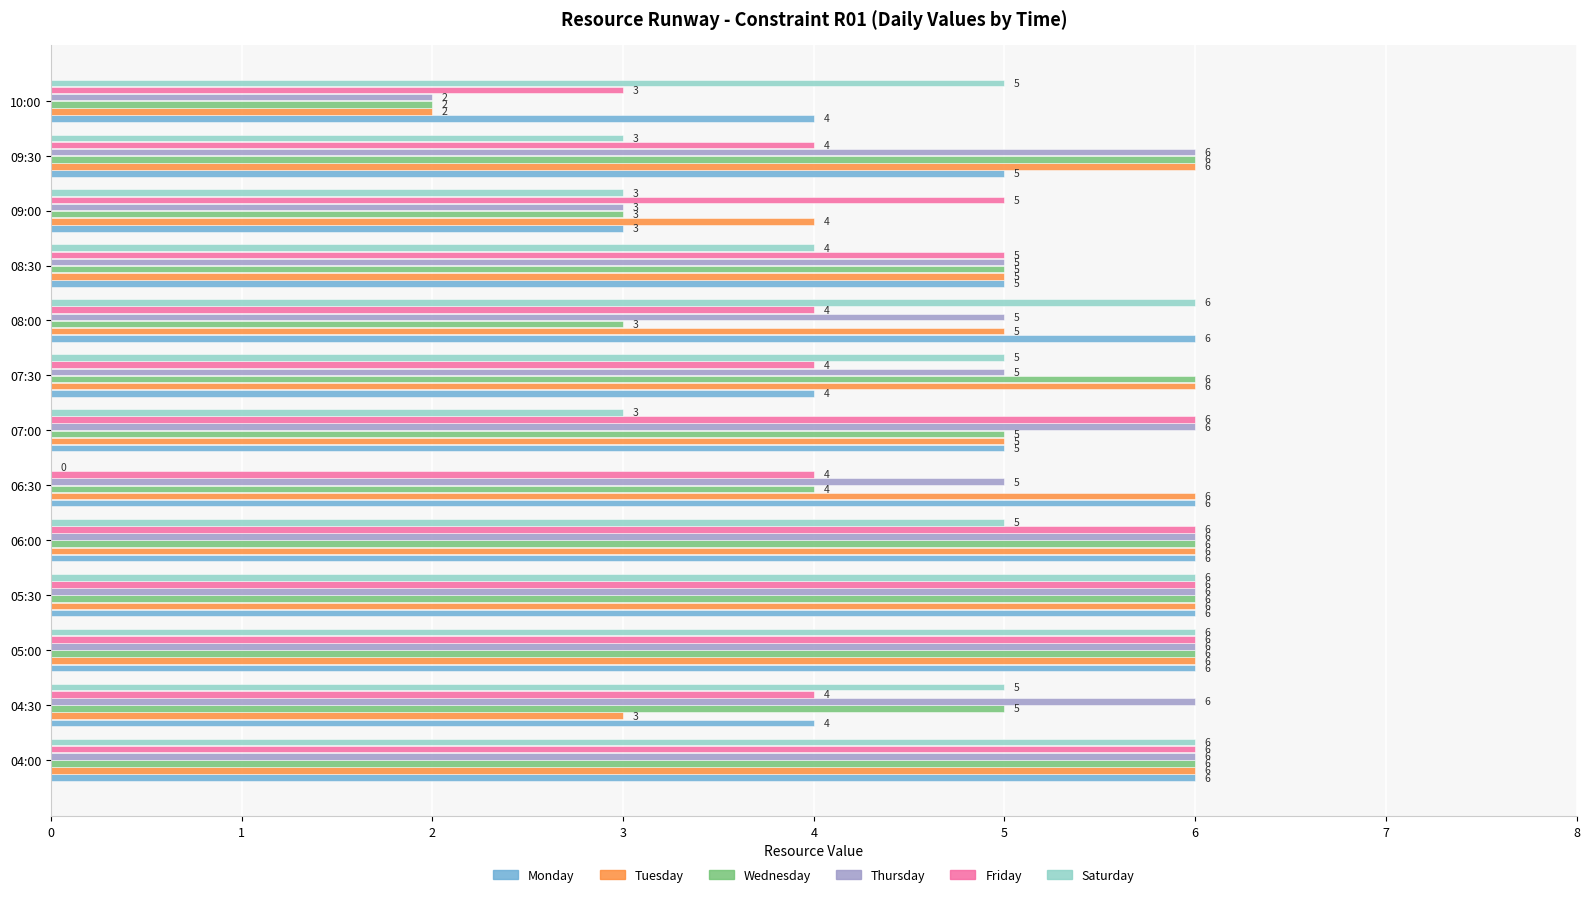

How many categories are shown in the chart?

13